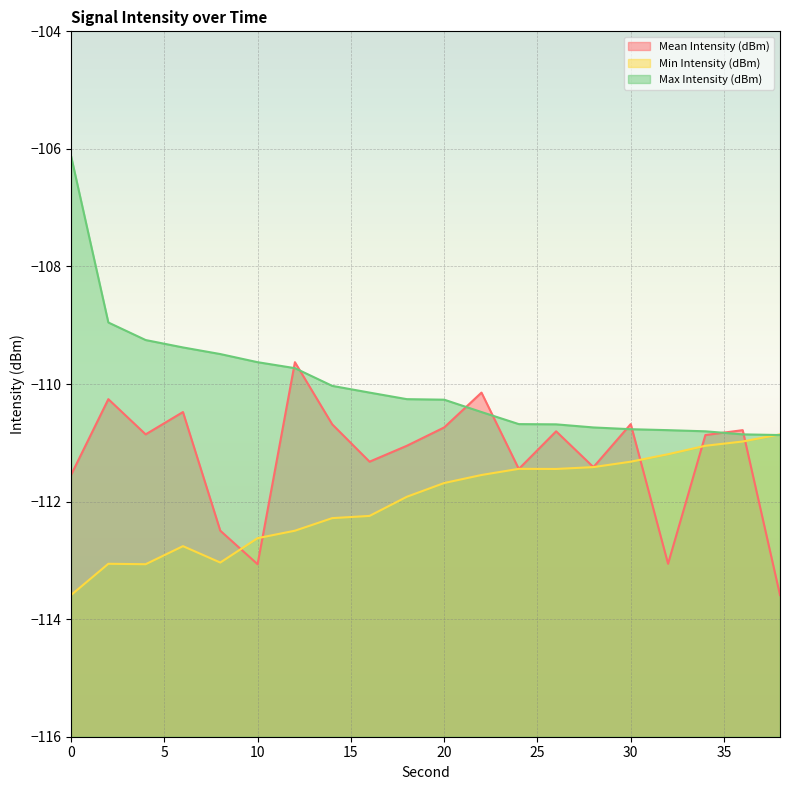

What is the difference between the second highest and minimum values in the Mean Intensity (dBm) series?

3.4